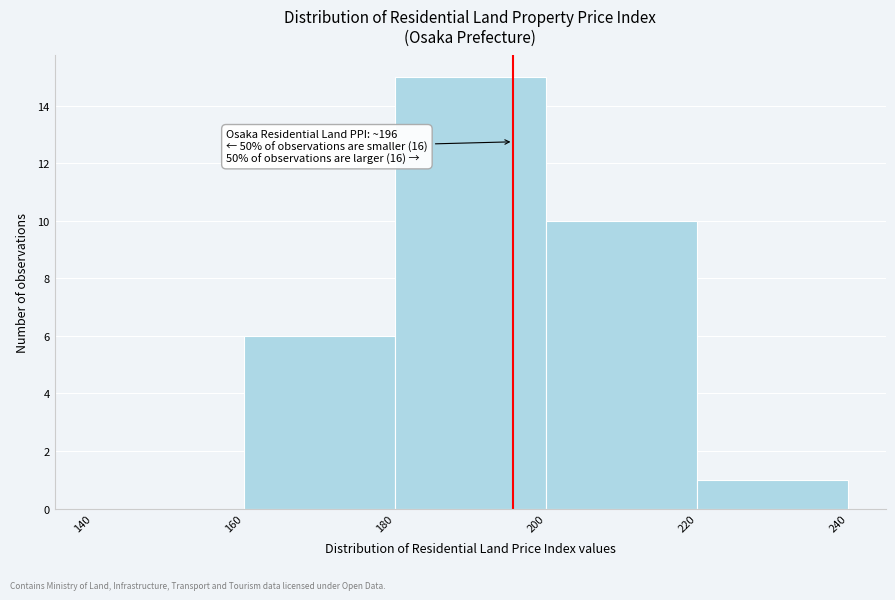

Which range on the x-axis has the tallest bar?

180 to 200